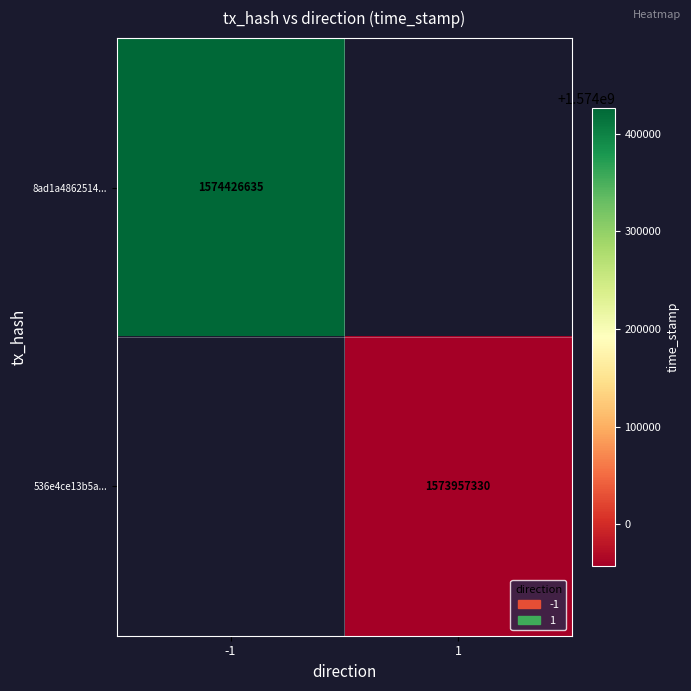

The 536e4ce13b5a... series shows 2438566149.3 at 1. True or false?

False